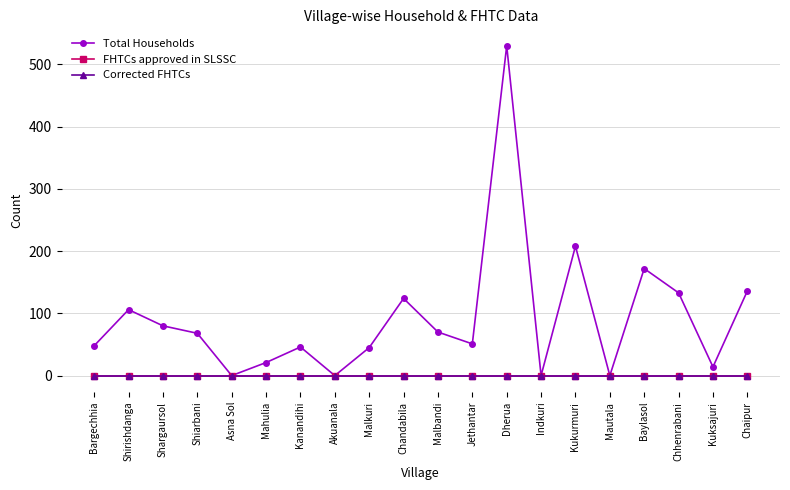

Which series changed the most between Shirishdanga and Malbandi?

Total Households